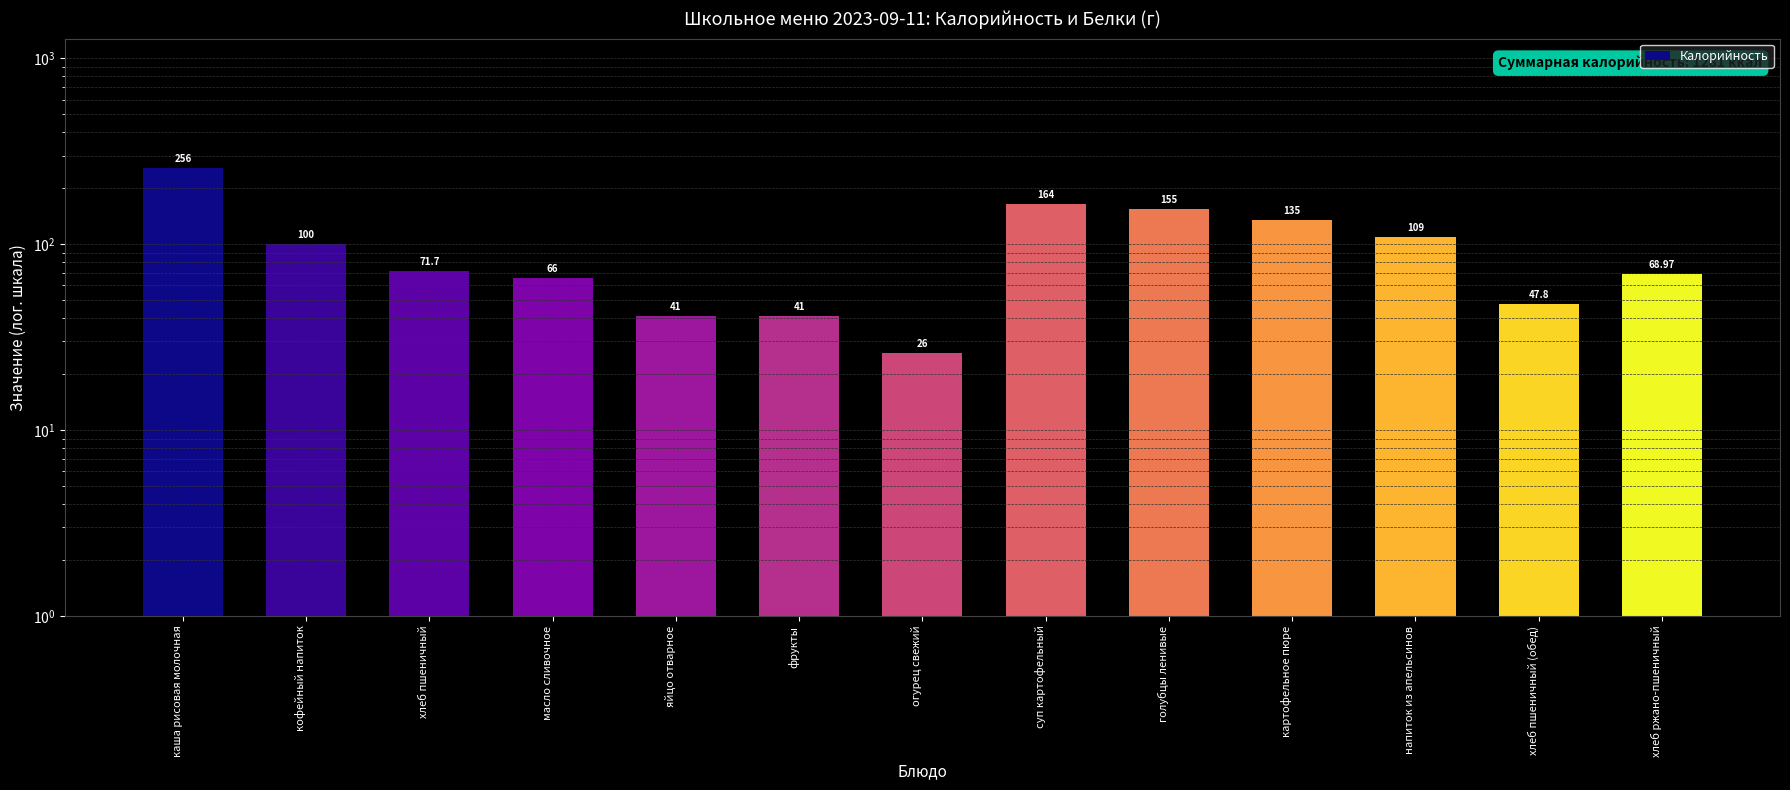

What is the value of the 9th bar from the left?

155.0